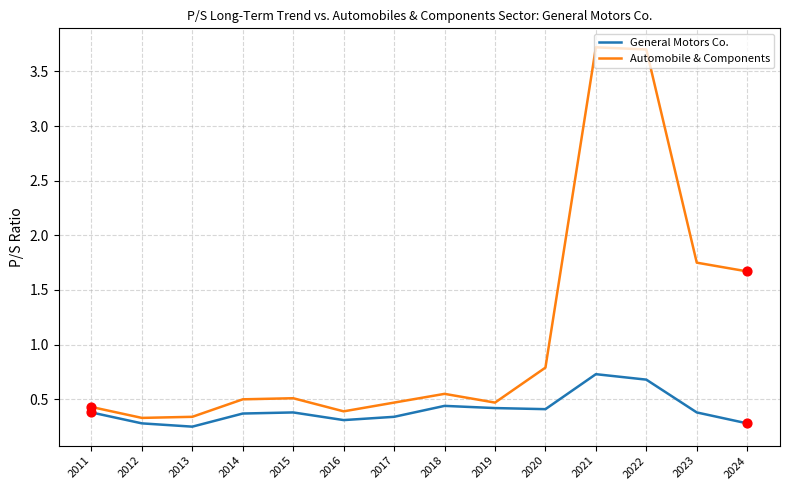

What is the difference between the highest and lowest values at 2022?

3.0